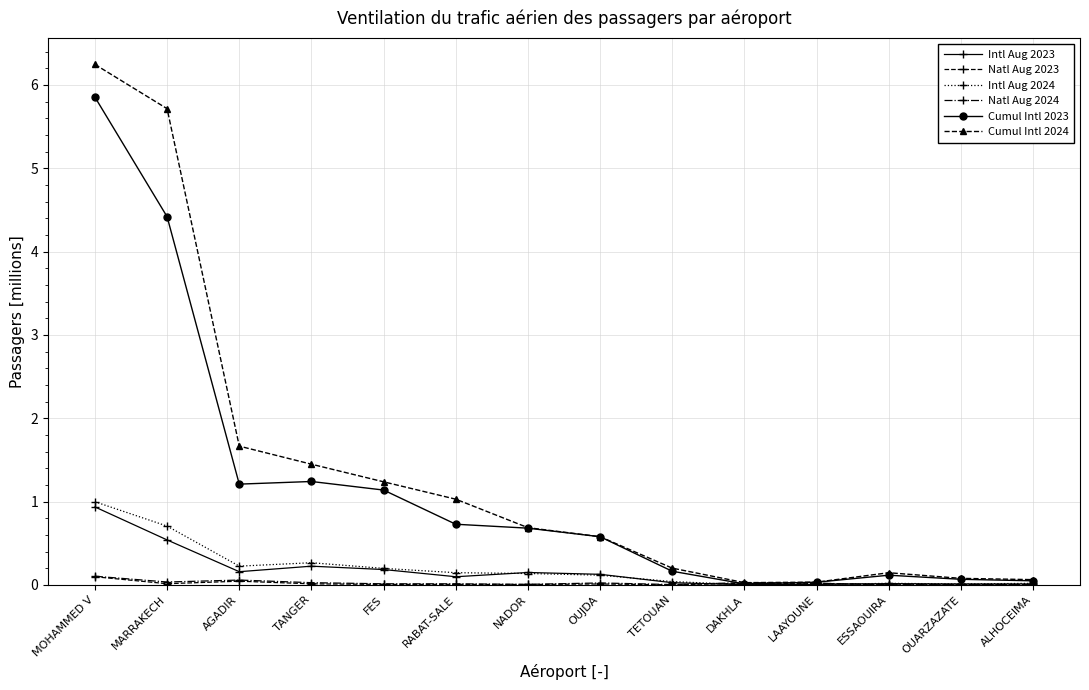

What is the total value across all series at LAAYOUNE?

0.1